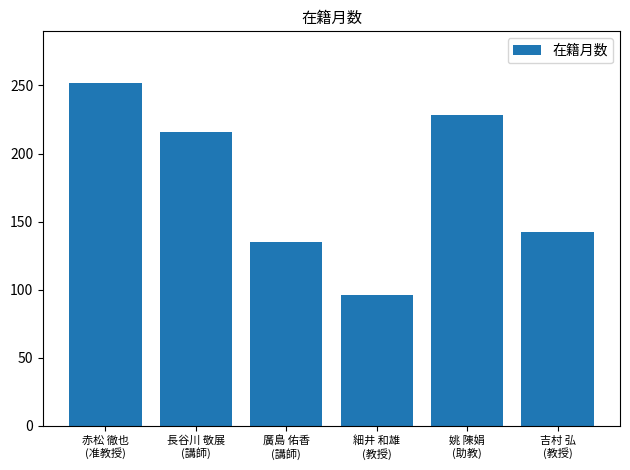

What is the sum of all values?

1069